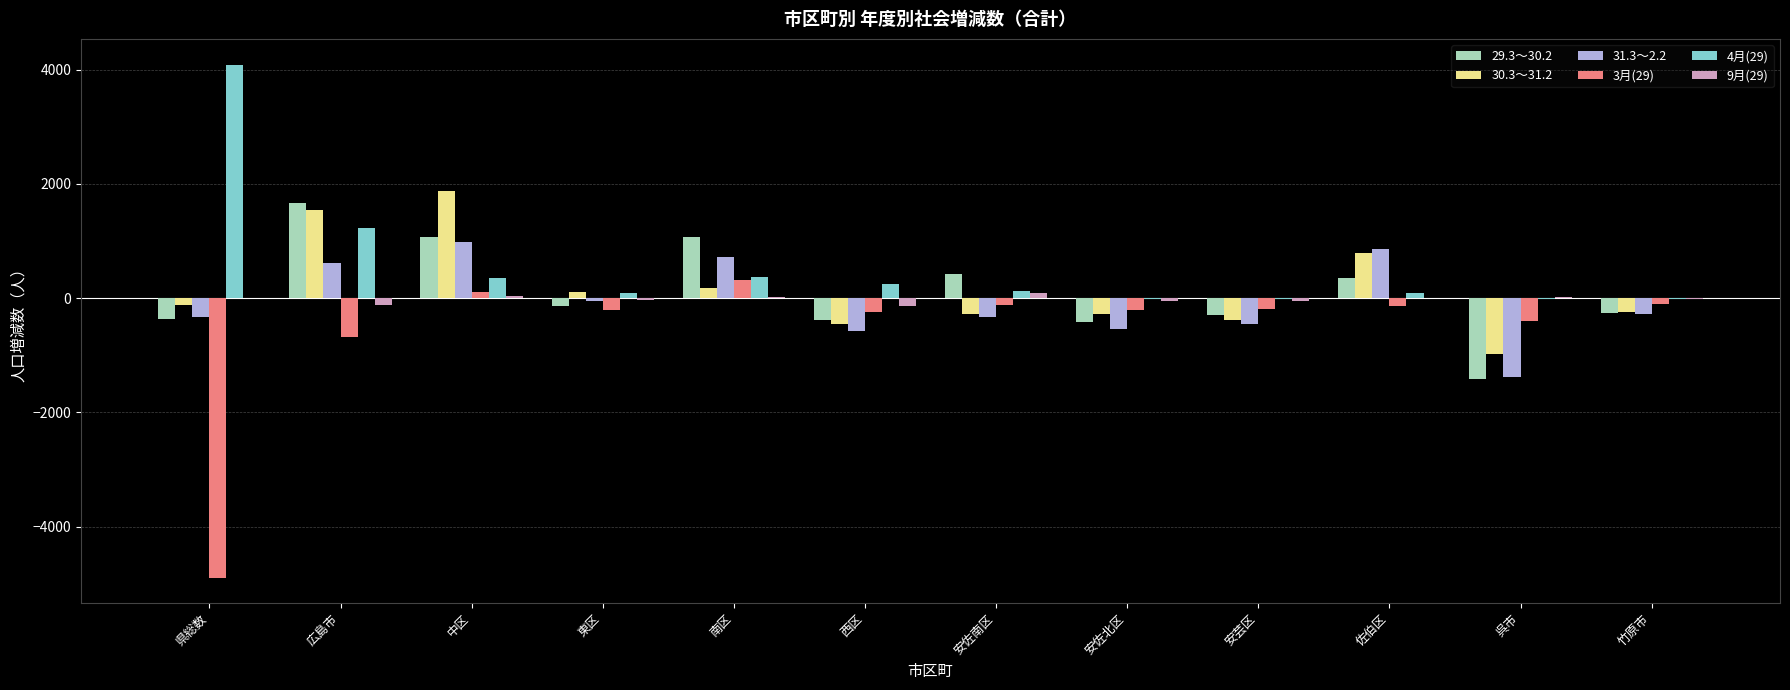

How many series are shown in this chart?

6